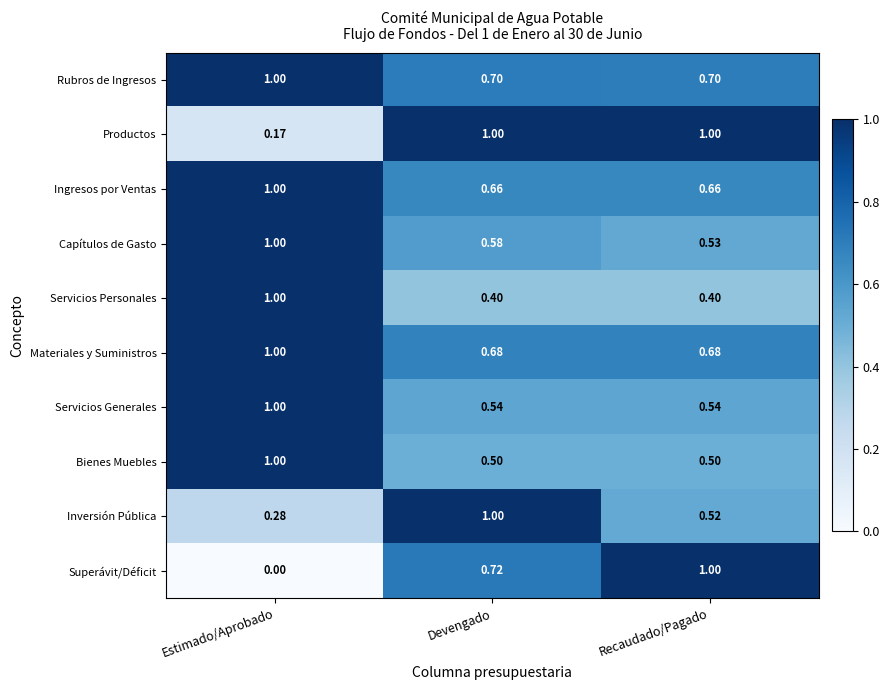

Which series has the widest spread of values?

Superávit/Déficit